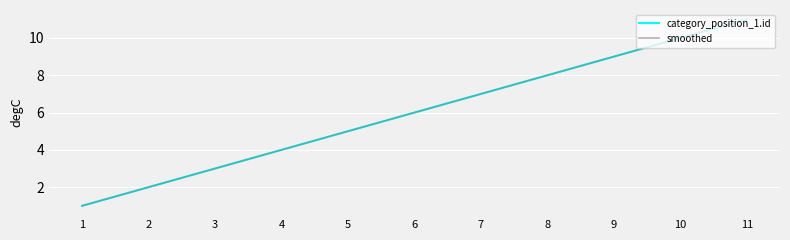

Is this an area chart (filled region under the line)?

No